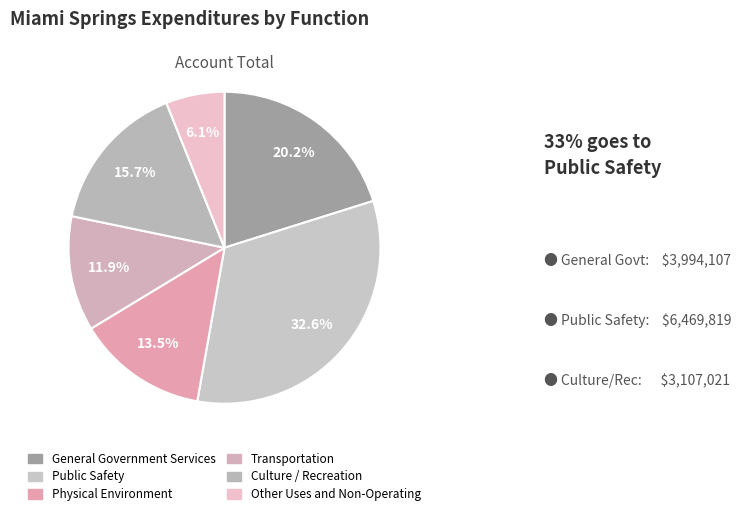

To the nearest percent, what is the difference between the largest and smallest slice percentages?

27%